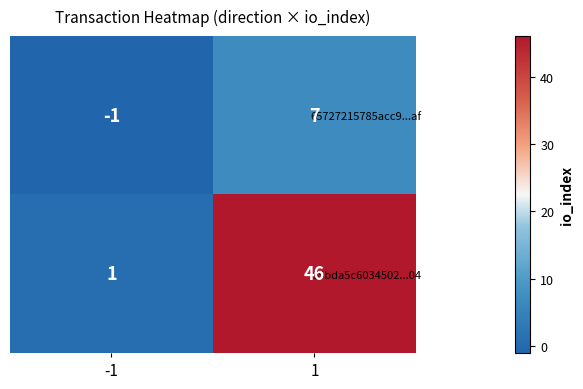

List the series in order of their overall mean, lowest first.

65727215785acc9...af, 35bda5c6034502...04